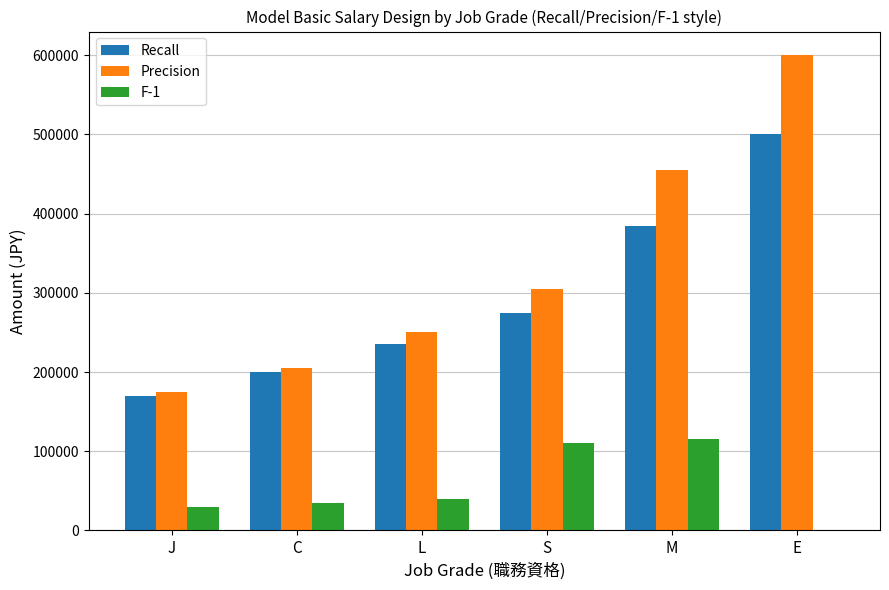

At which category is the sum across all series the highest?

E